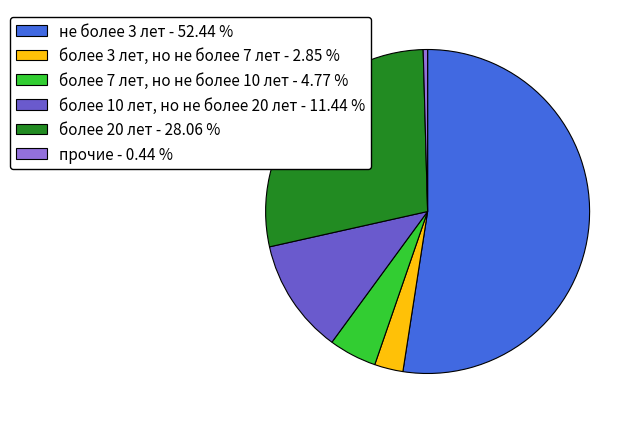

Which has a higher value, более 3 лет, но не более 7 лет or более 10 лет, но не более 20 лет?

более 10 лет, но не более 20 лет